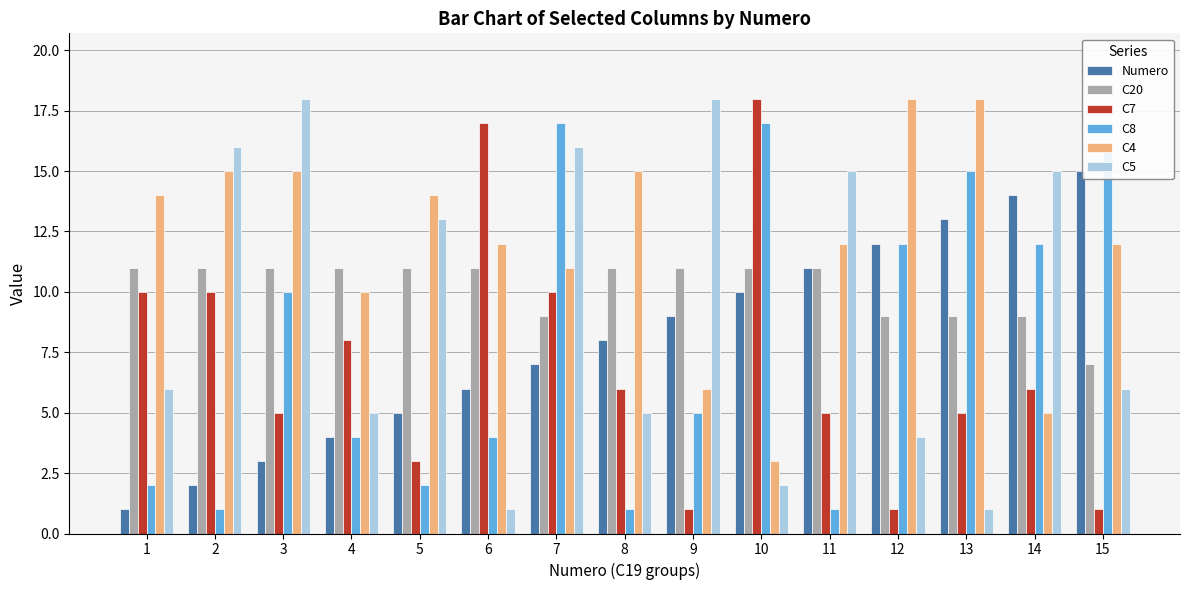

The C4 series shows 19 at 15. True or false?

False